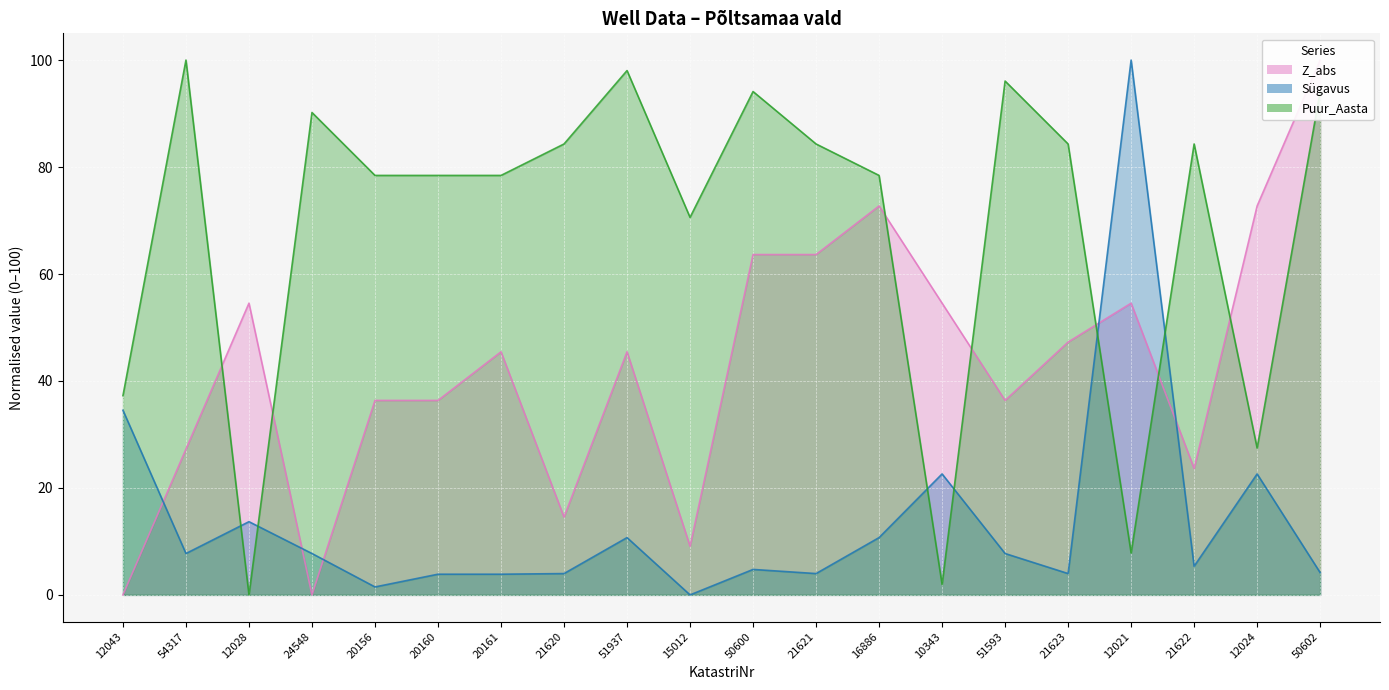

At how many categories does at least one series exceed 53?

19